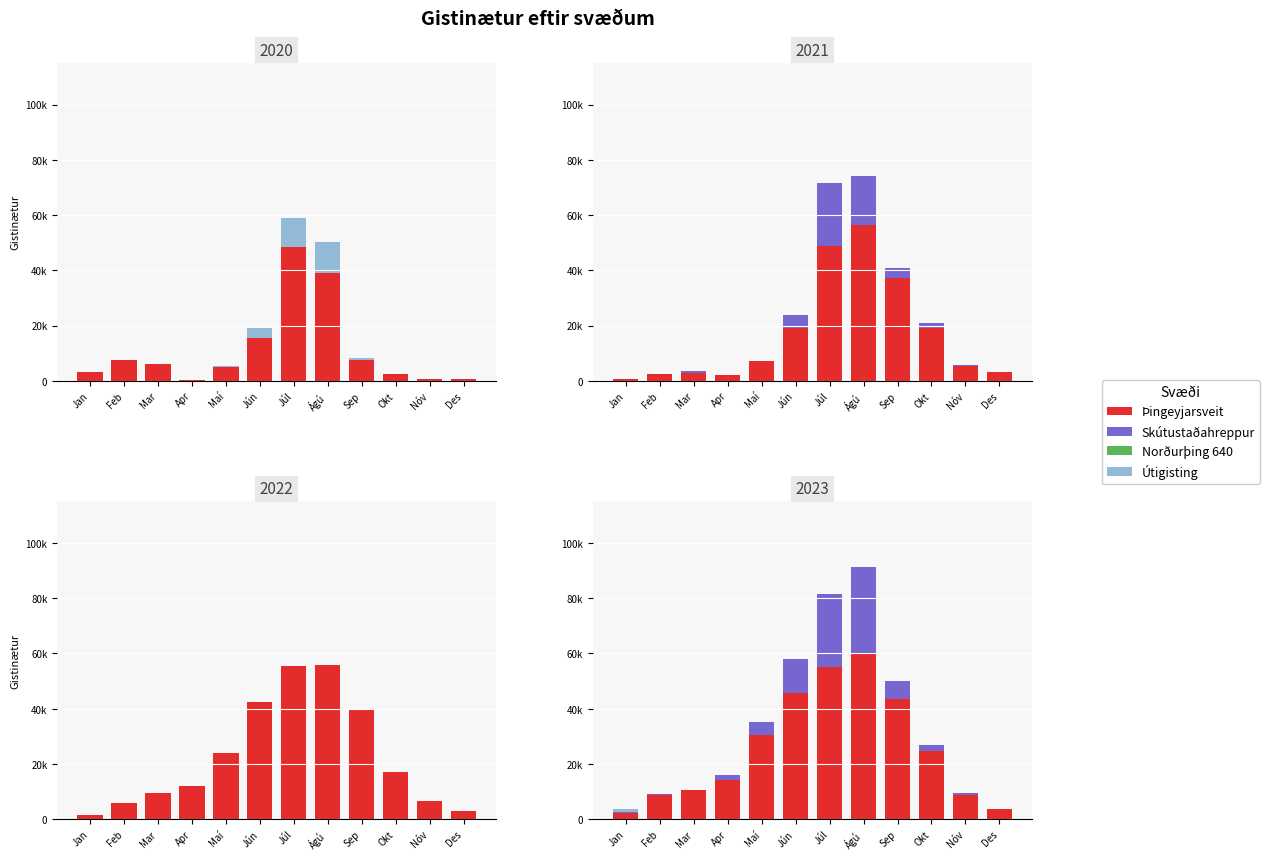

What is the difference between the highest and lowest values at Sep?

43350